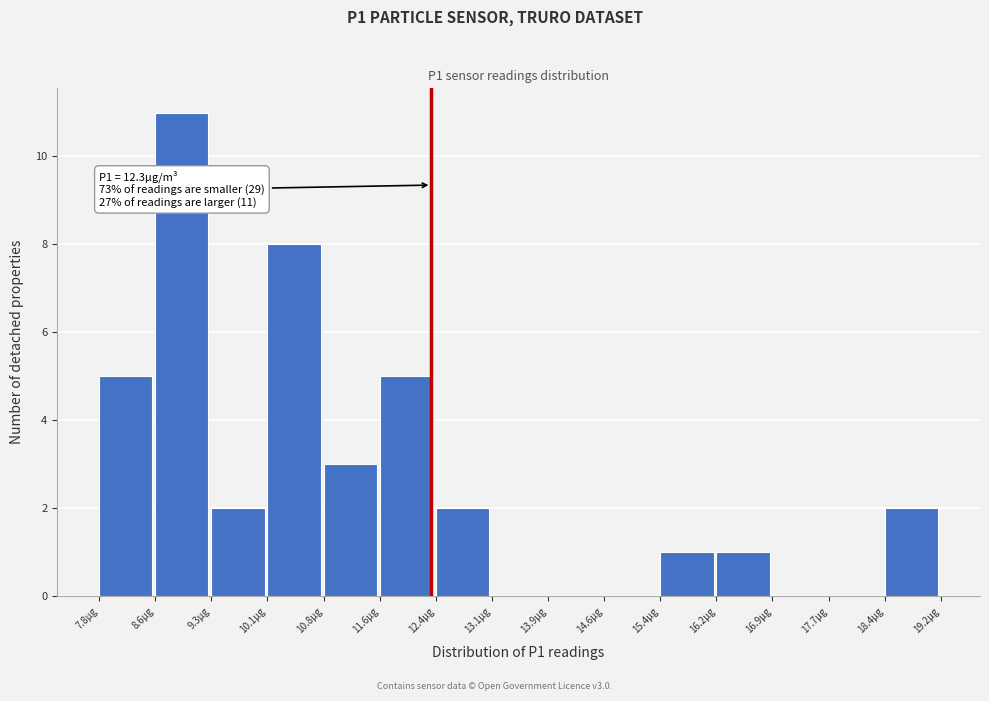

Over which range of the x-axis is the bar tallest?

8.56 to 9.32